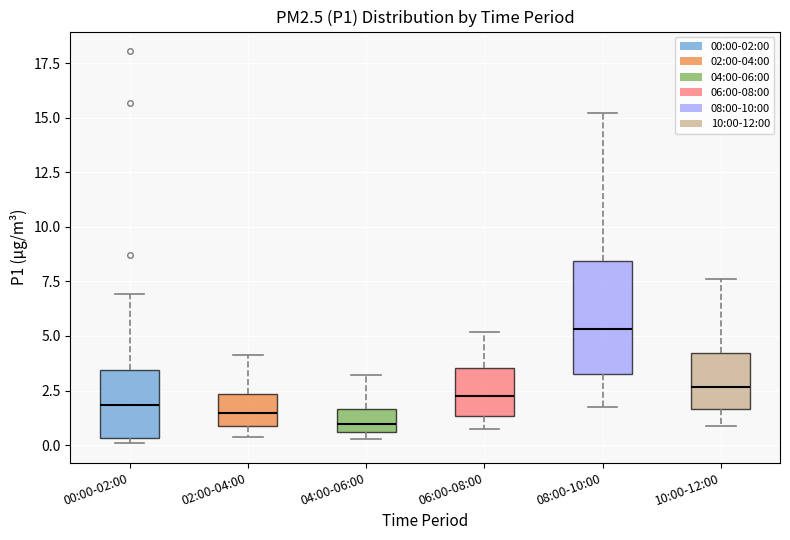

Comparing the boxes themselves (not the whiskers), which one is the tallest?

08:00-10:00